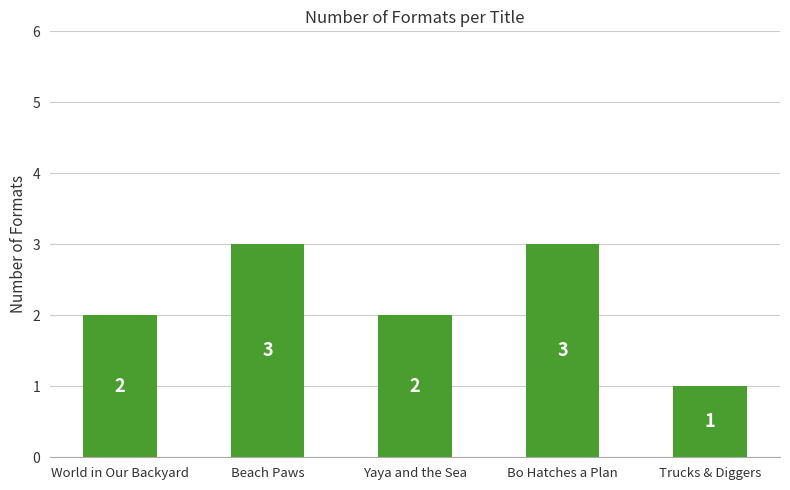

What is the minimum value shown in the chart?

1